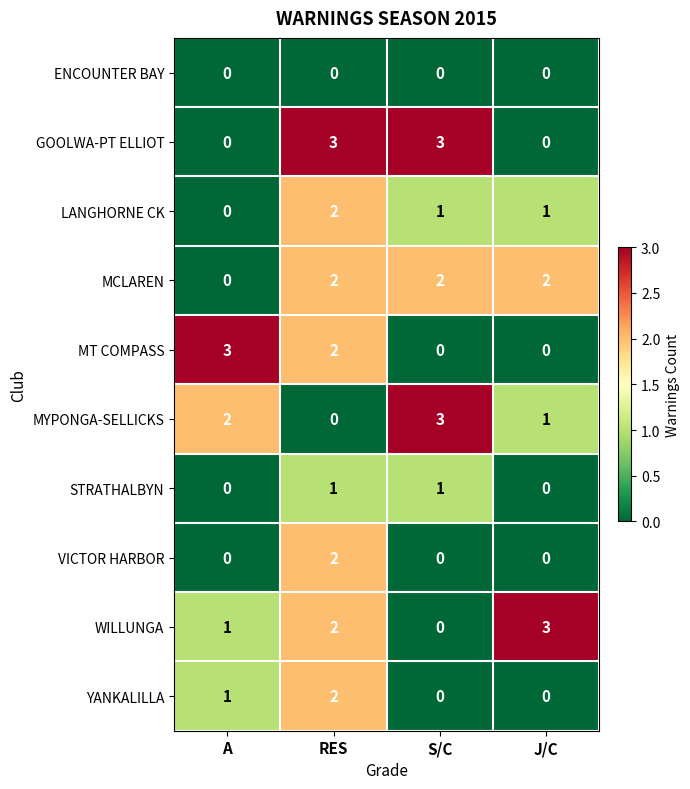

The value of LANGHORNE CK at J/C is 1. True or false?

True